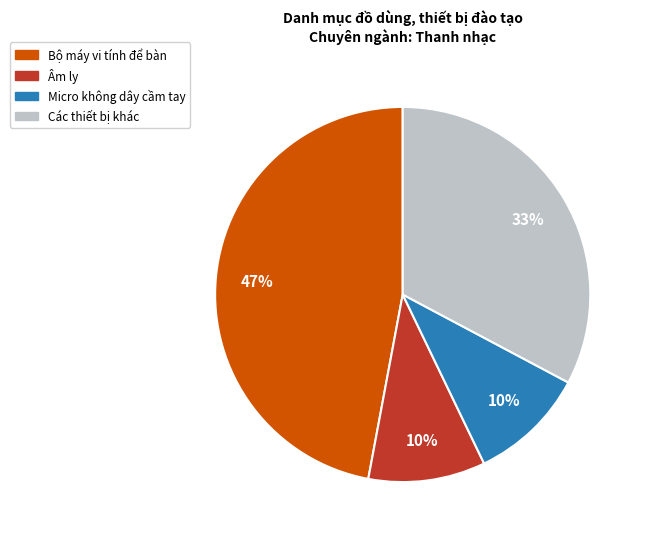

Which category has the biggest portion of the pie?

Bộ máy vi tính để bàn